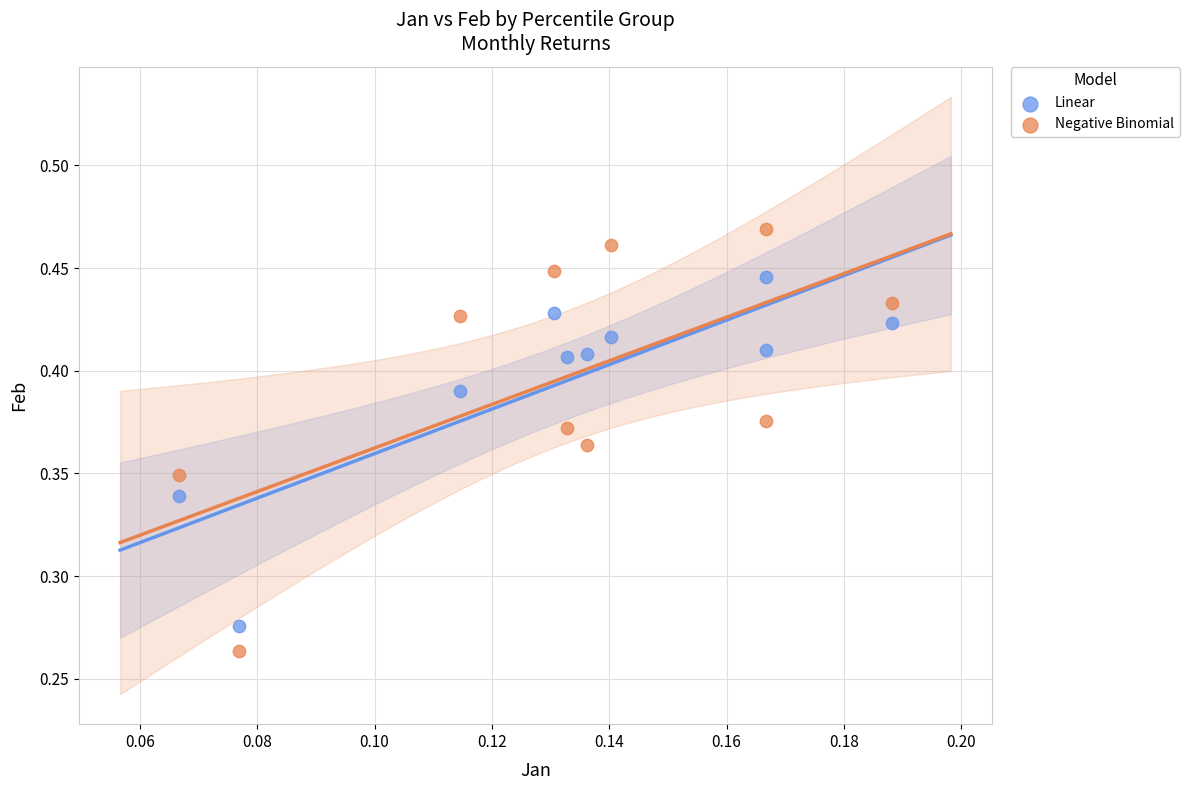

Which series contains the lowest Y value?

Negative Binomial